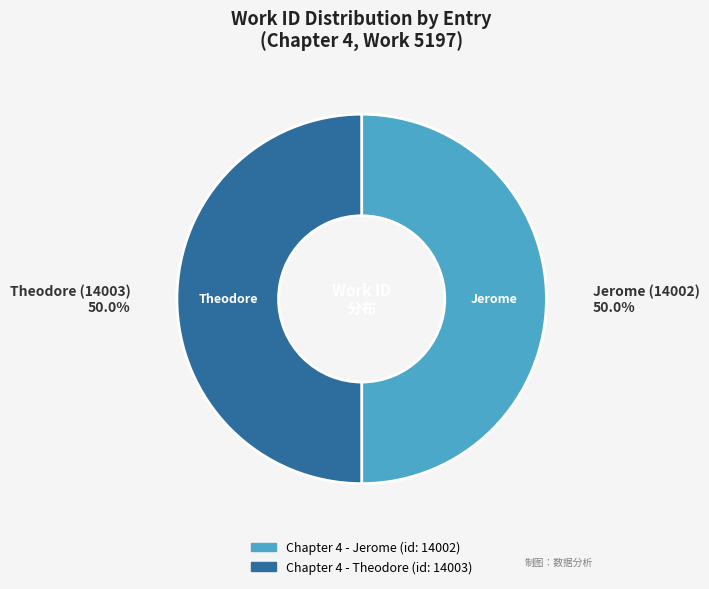

To the nearest percent, what percentage of the pie is Chapter 4 - Theodore (id: 14003)?

50%